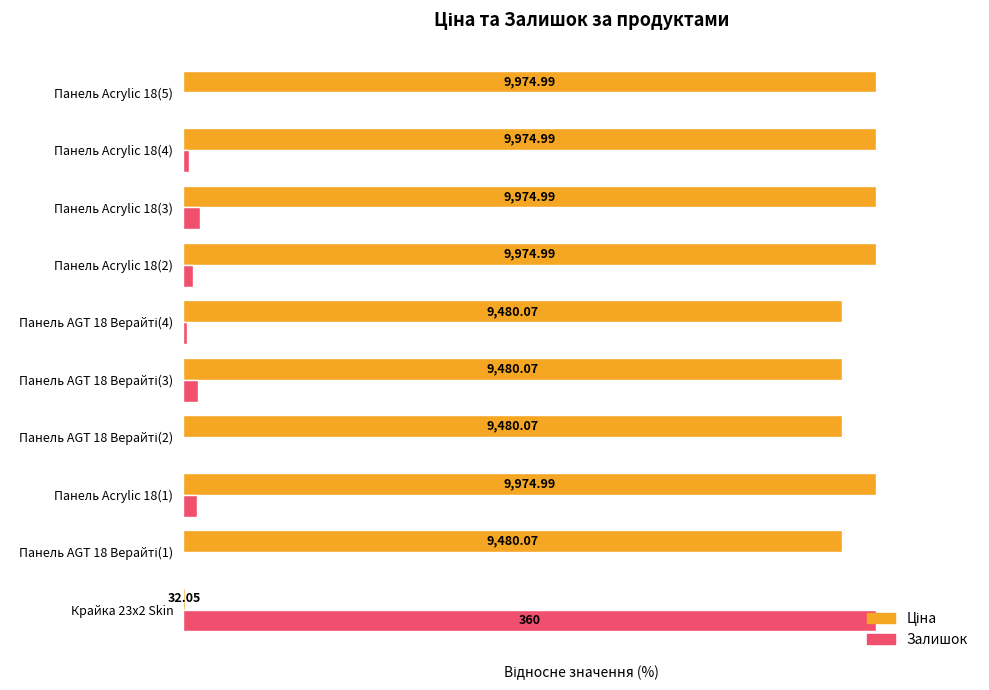

Rank the series by their average value, from highest to lowest.

Ціна, Залишок